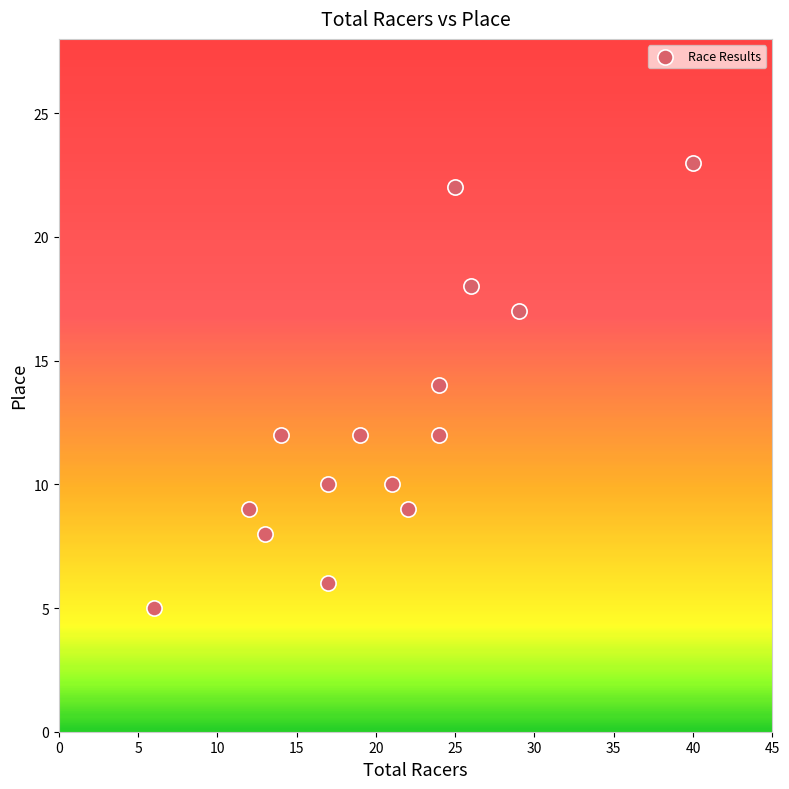

What is the range of Y values (max minus min)?

18